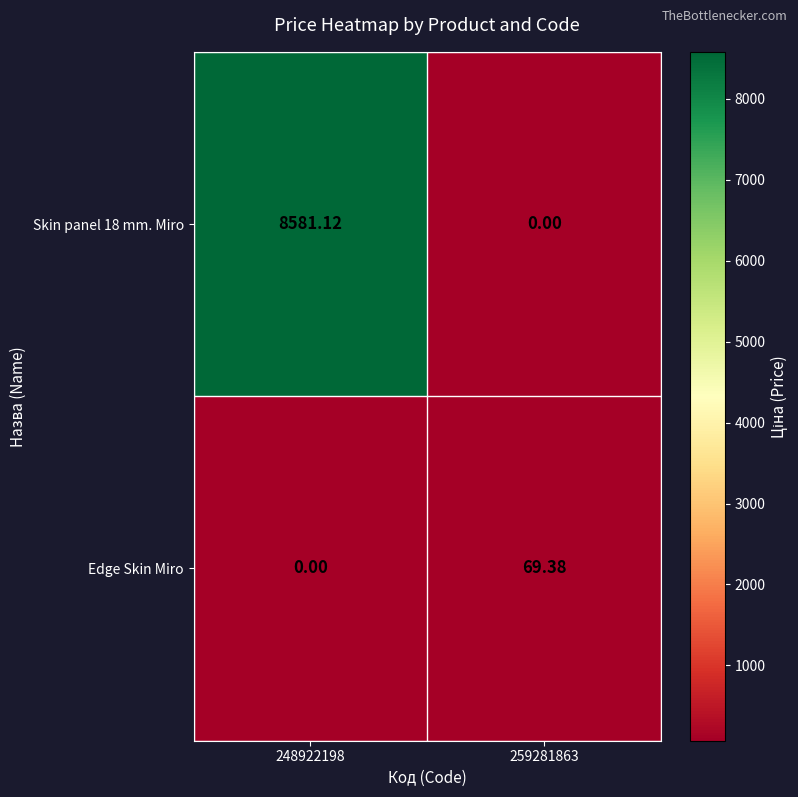

Rank the series at 259281863 from lowest to highest value.

Skin panel 18 mm. Miro, Edge Skin Miro